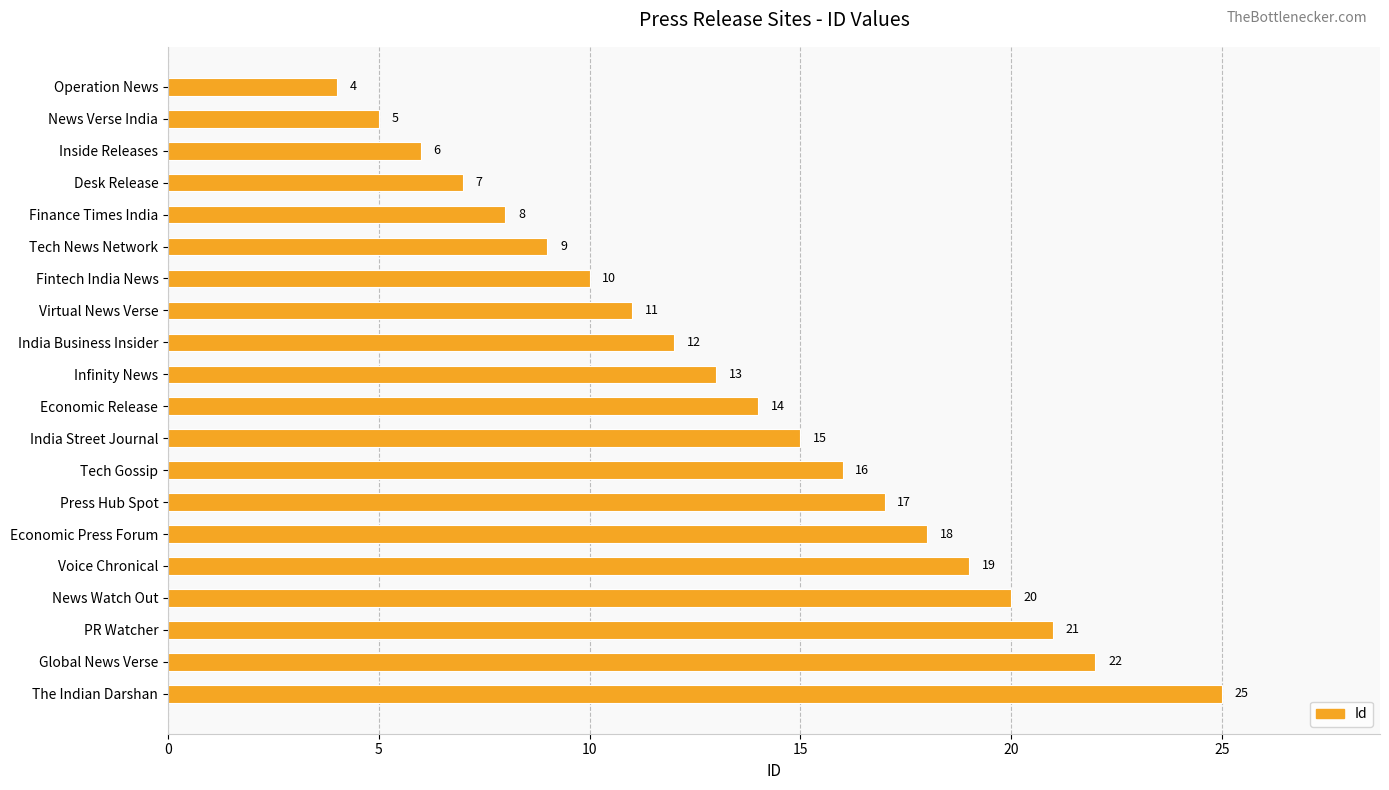

What is the minimum value shown in the chart?

4